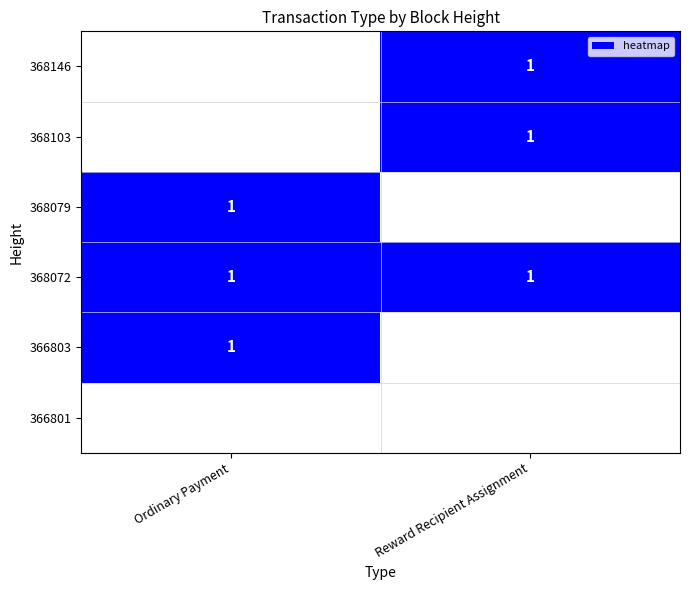

Is it true that 368079 equals 1 at Ordinary Payment?

True